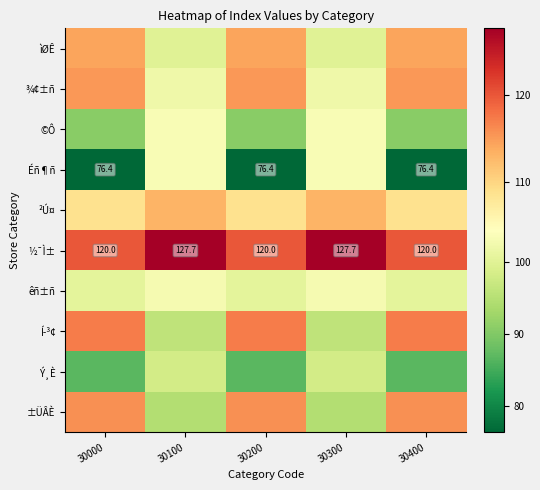

Is it true that ½¯Ì± equals 171.4 at 30400?

False